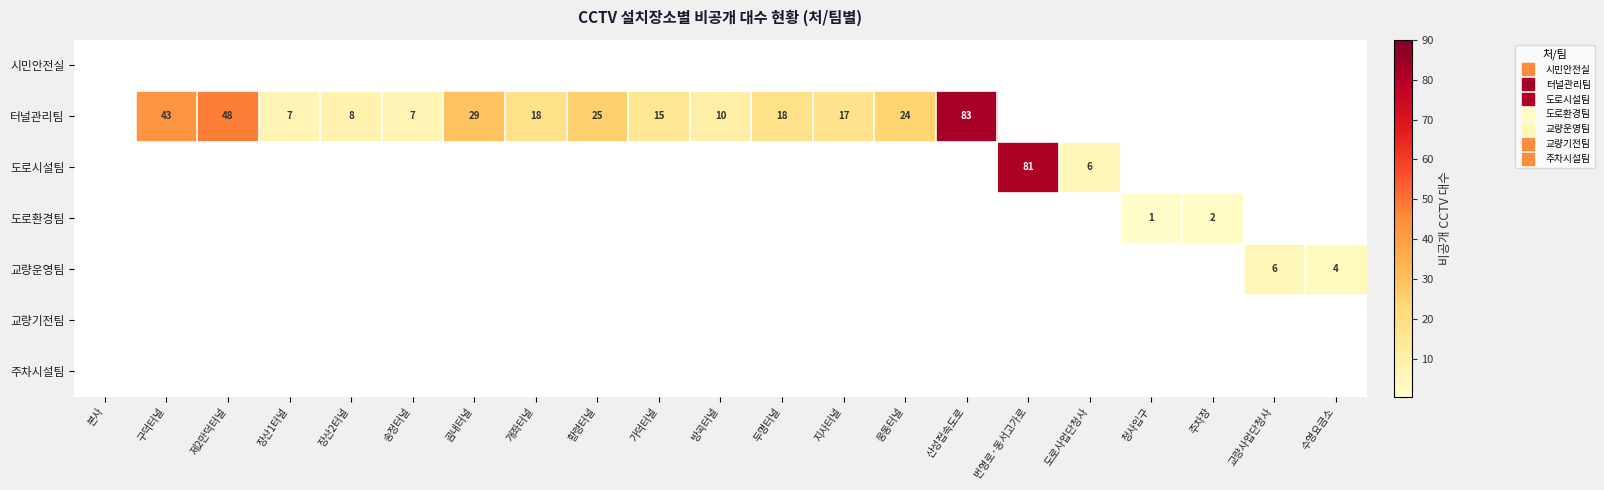

At which category does the chart reach its peak across all series?

산성접속도로